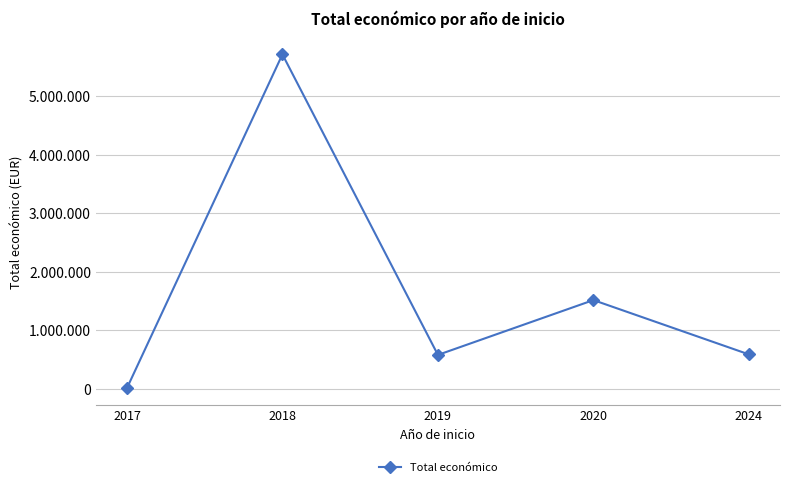

What is the sum of the values at 2017 and 2018?

5720096